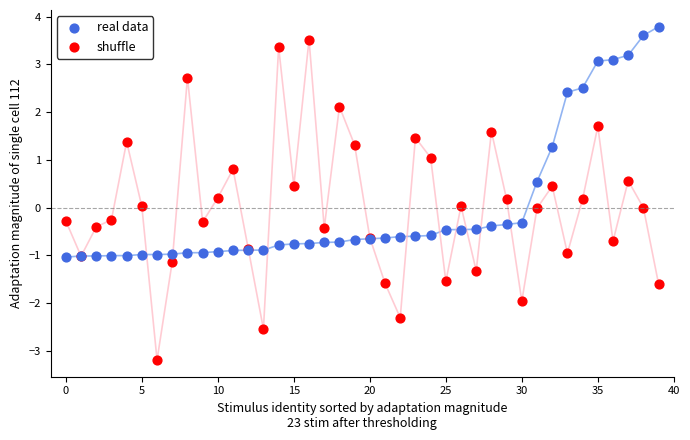

Which series has the largest Y range (max minus min)?

shuffle